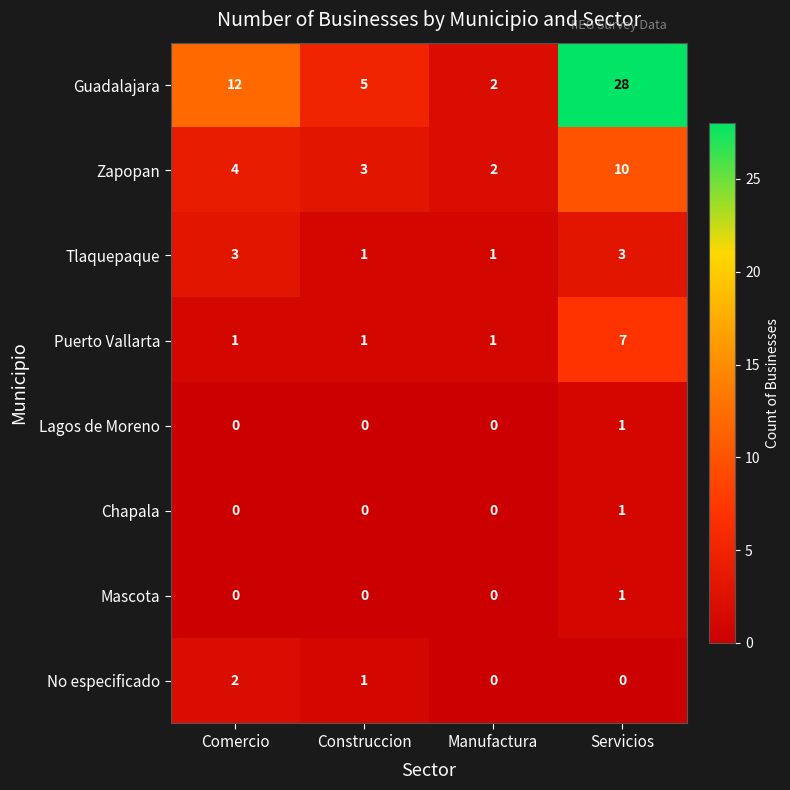

The value of No especificado at Comercio is 2. True or false?

True